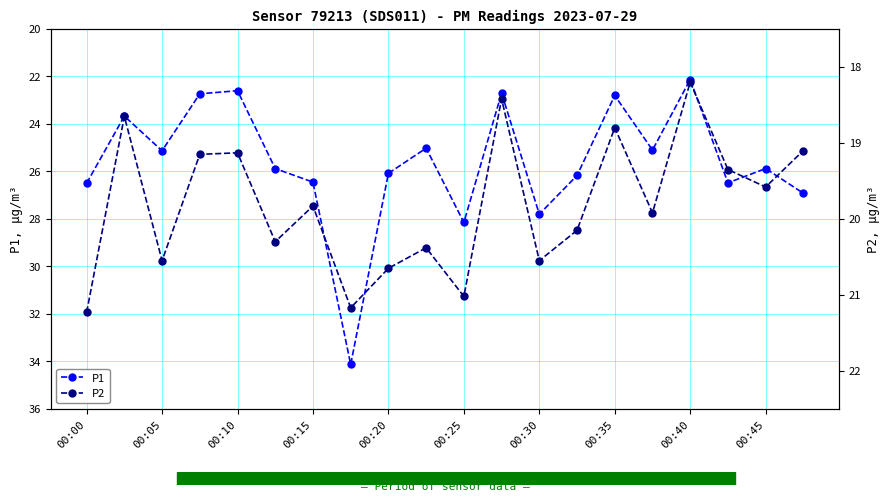

What is the highest value of the P1 series?

34.1